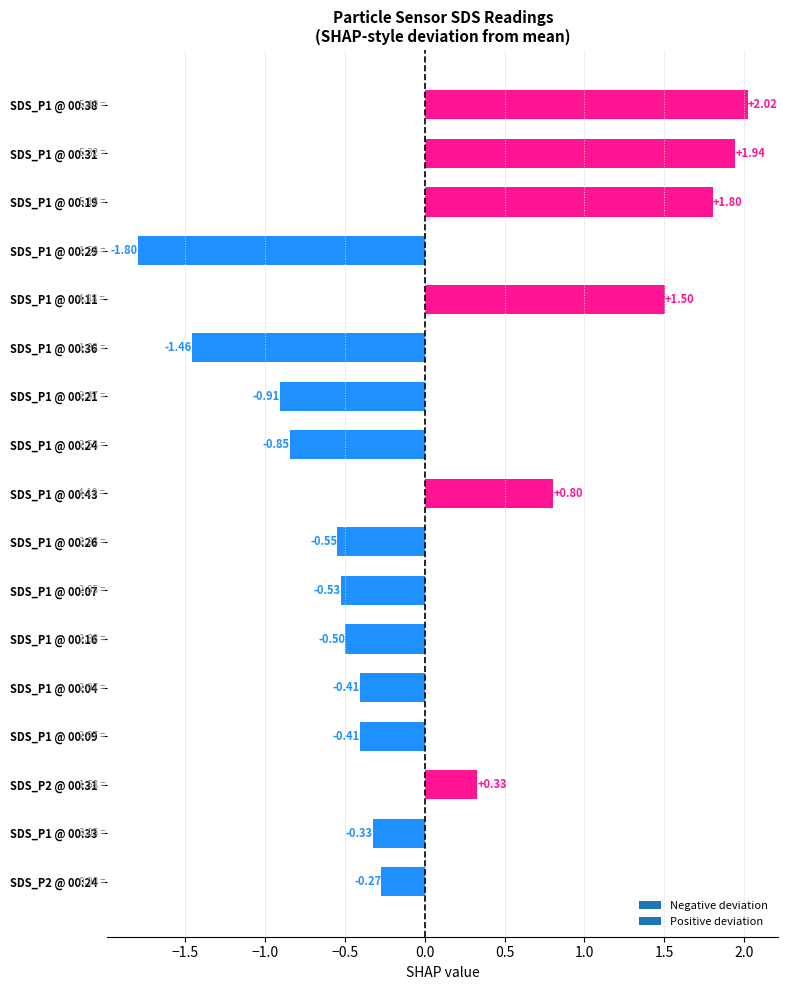

What is the change in value from SDS_P1 @ 00:16 to SDS_P1 @ 00:38?

+2.5